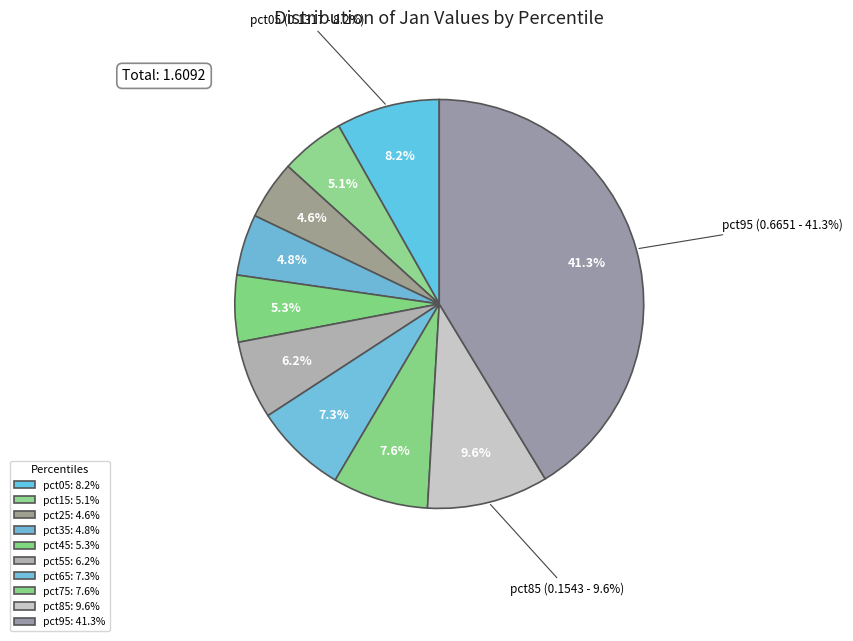

Which slice is the smallest?

pct25